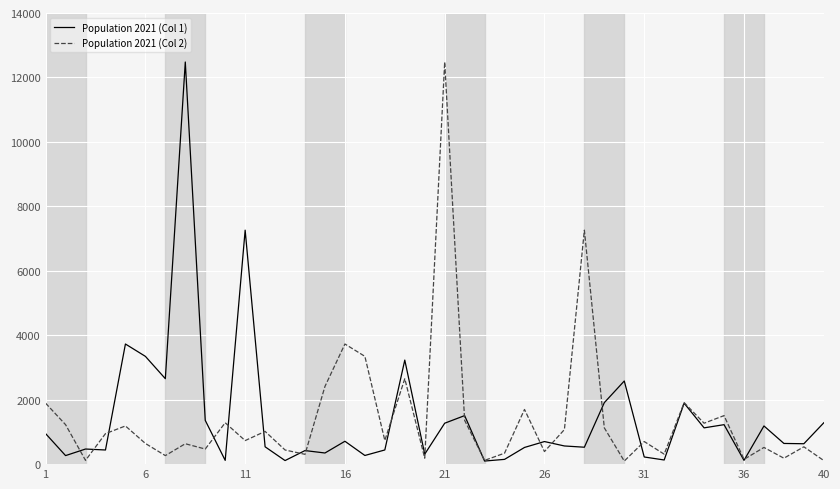

What is the greatest value displayed?

12479